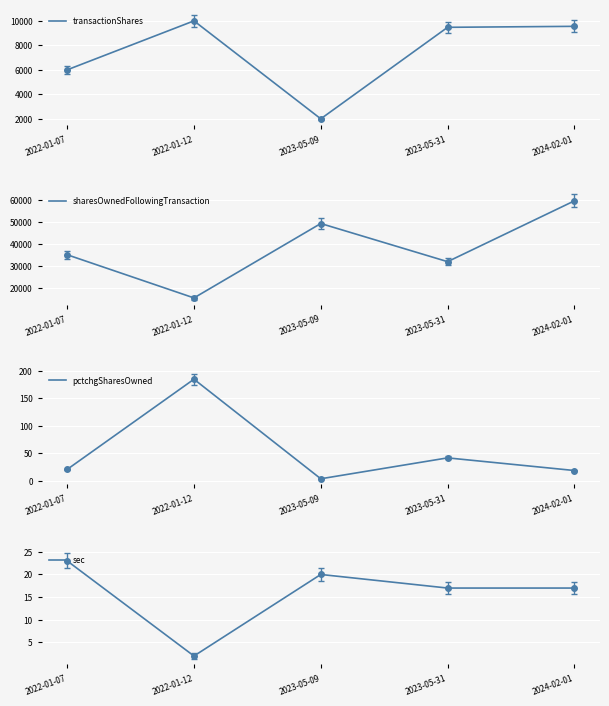

Rank the categories by sec value from highest to lowest.

2022-01-07, 2023-05-09, 2023-05-31, 2024-02-01, 2022-01-12